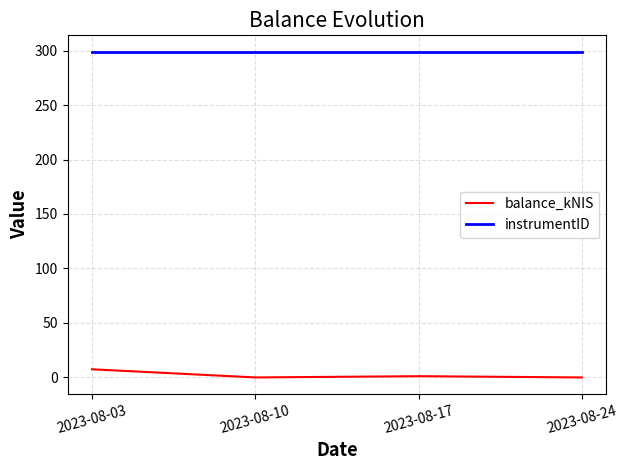

List the series in order of their peak value, highest first.

instrumentID, balance_kNIS